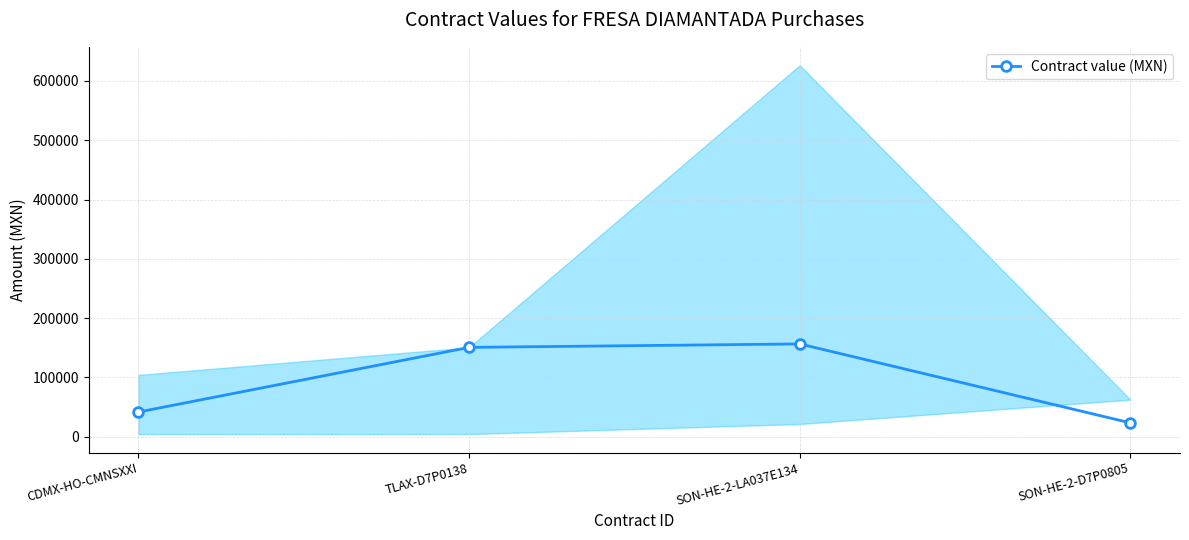

What is the sum of the values at CDMX-HO-CMNSXXI and TLAX-D7P0138?

192560